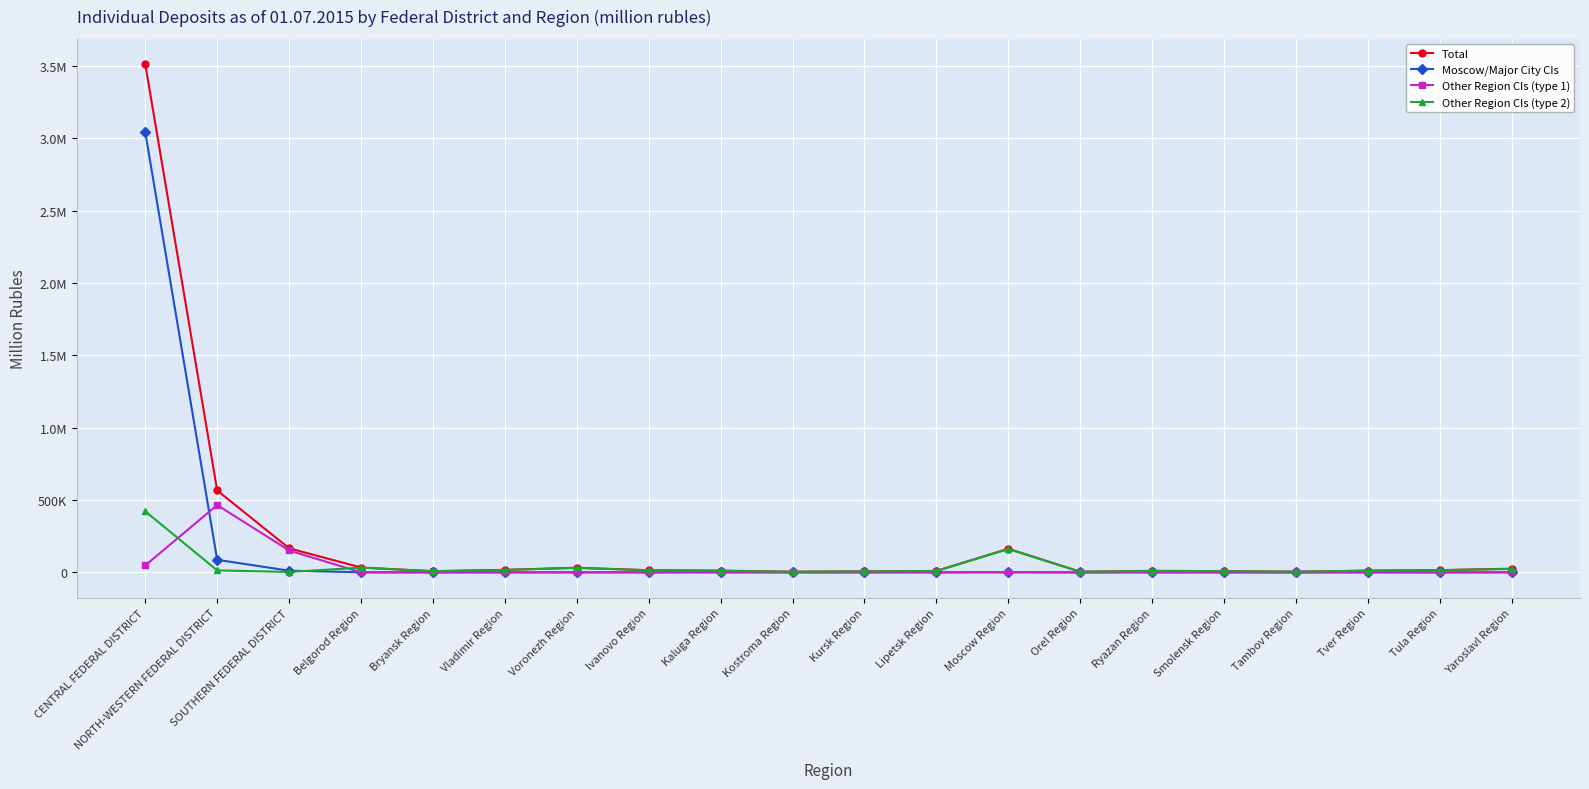

After their last crossing, which series has the higher values: Moscow/Major City CIs or Other Region CIs (type 2)?

Other Region CIs (type 2)